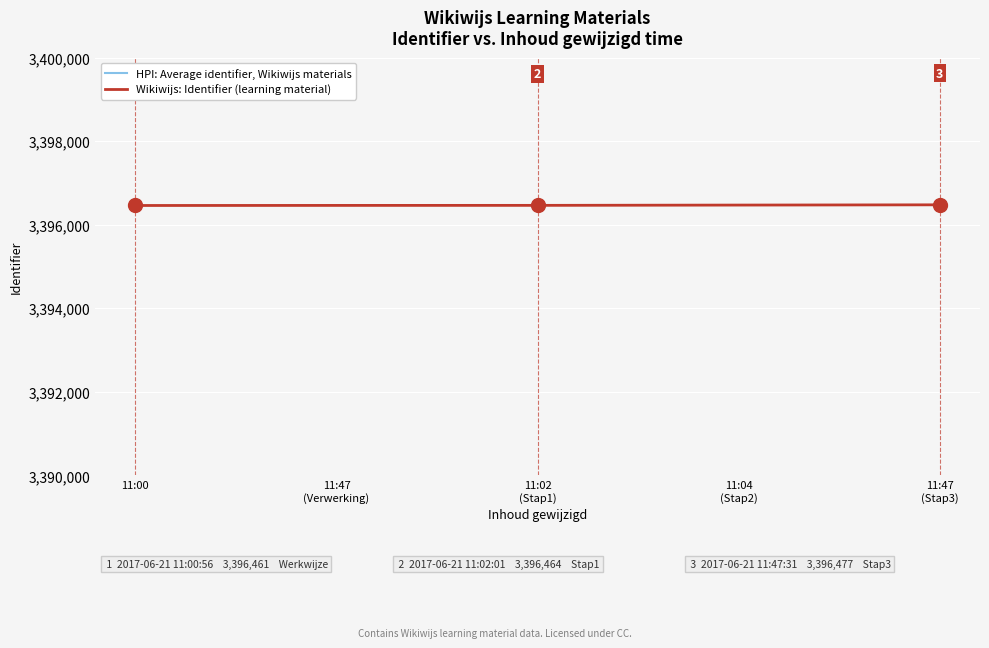

What is the average value?

3396467